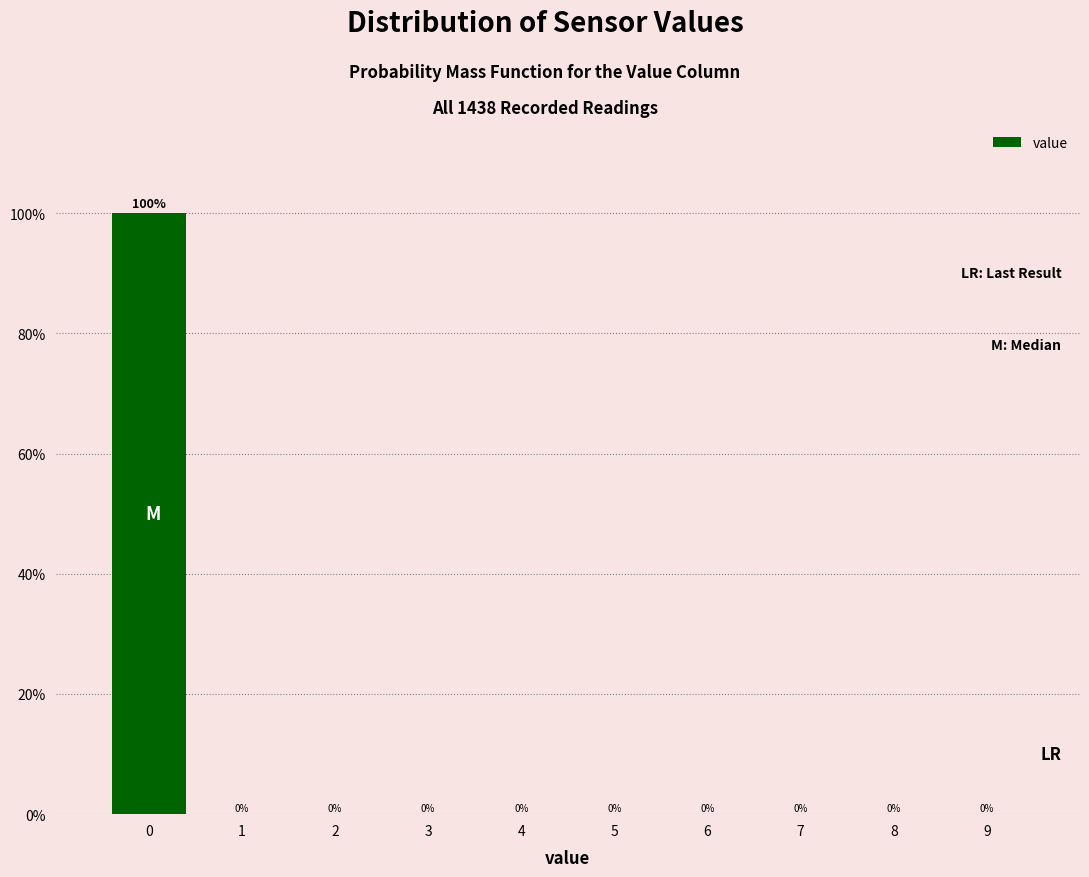

Reading left to right, transcribe this chart: for each bar, give the range it covers on the x-axis and its height.

-0.5 to 0.5: 100
0.5 to 1.5: 0
1.5 to 2.5: 0
2.5 to 3.5: 0
3.5 to 4.5: 0
4.5 to 5.5: 0
5.5 to 6.5: 0
6.5 to 7.5: 0
7.5 to 8.5: 0
8.5 to 9.5: 0